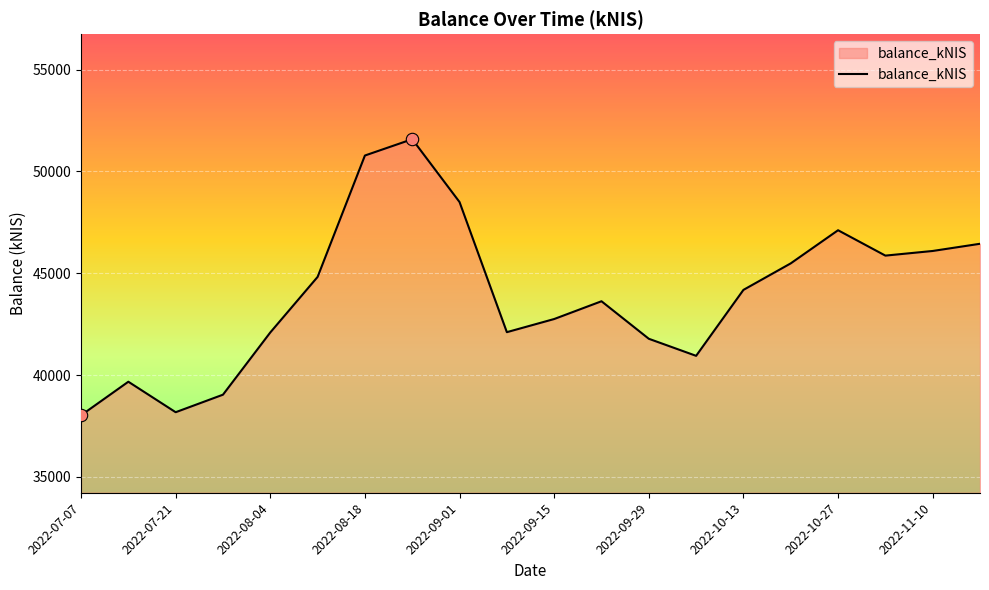

What is the smallest value displayed?

38024.2